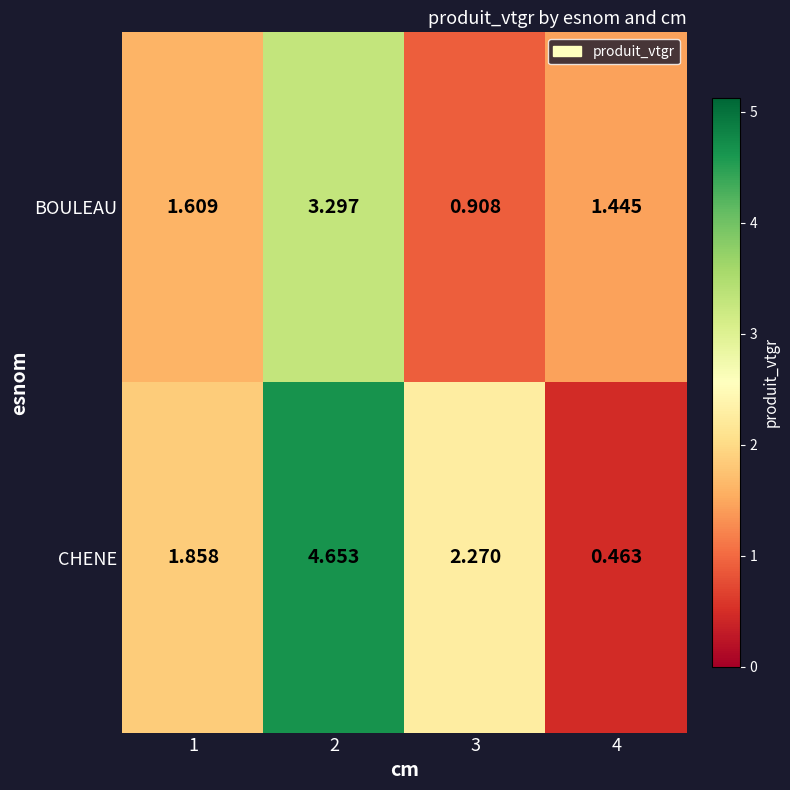

Which series changed the most between 3 and 4?

CHENE